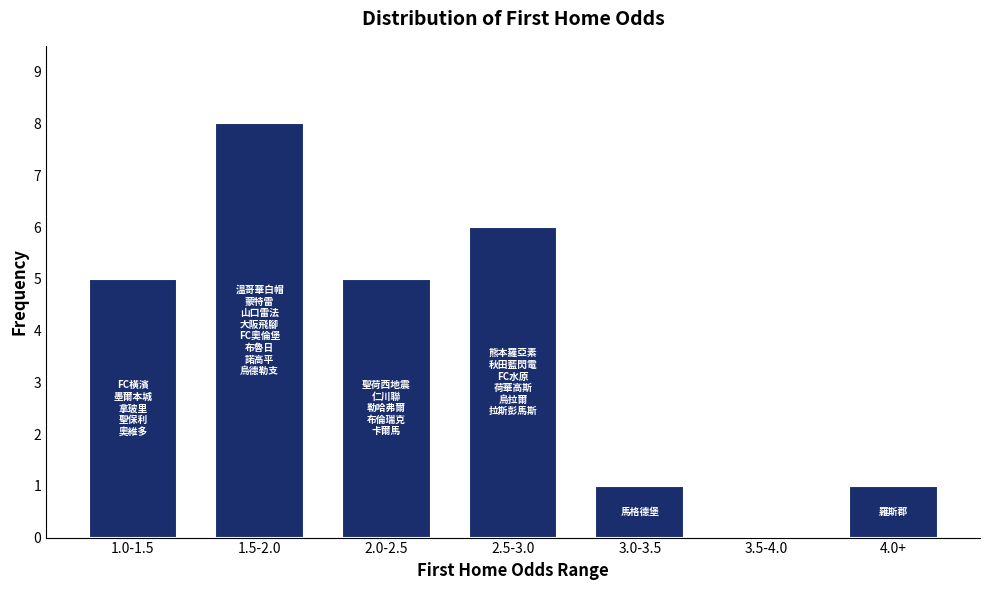

Reading left to right, transcribe all the data shown in this chart.

1.0-1.5=5	1.5-2.0=8	2.0-2.5=5	2.5-3.0=6	3.0-3.5=1	3.5-4.0=0	4.0+=1